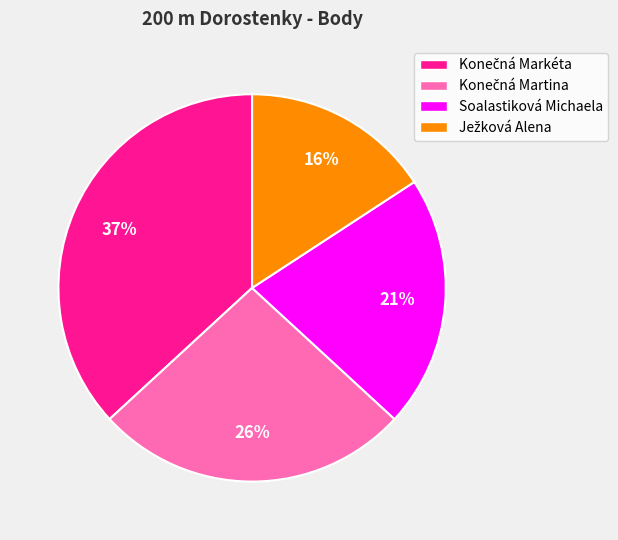

To the nearest percent, what is the difference between the largest and smallest slice percentages?

21%